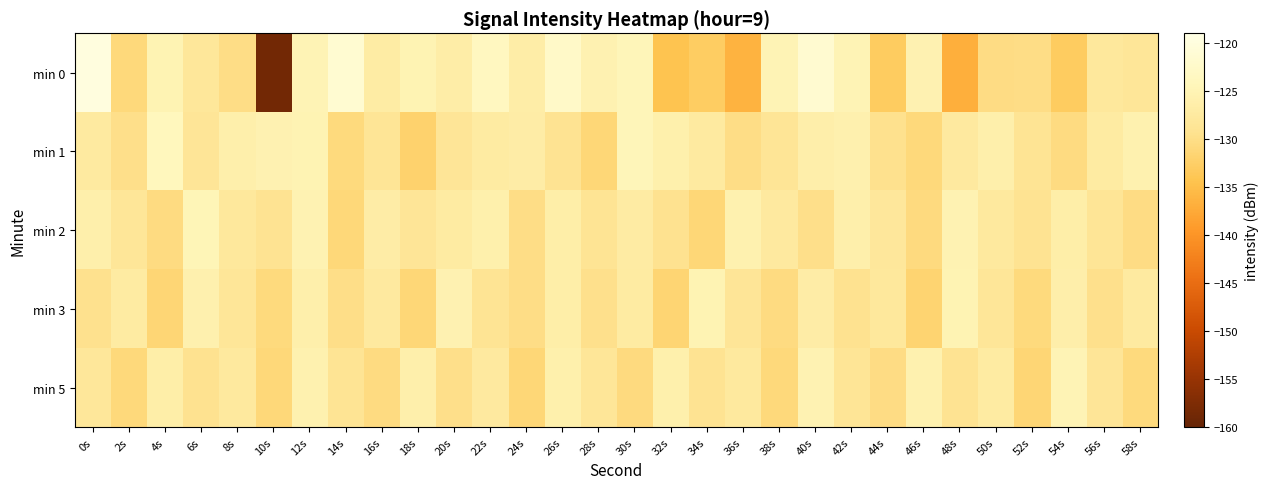

Between 34s and 38s, which series saw the biggest shift?

min 0